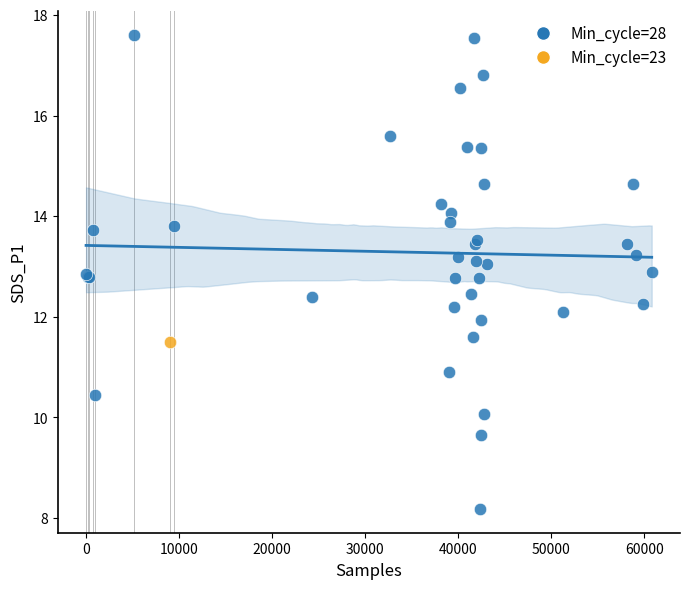

What are all the series names shown in the legend?

Min_cycle=28, Min_cycle=23